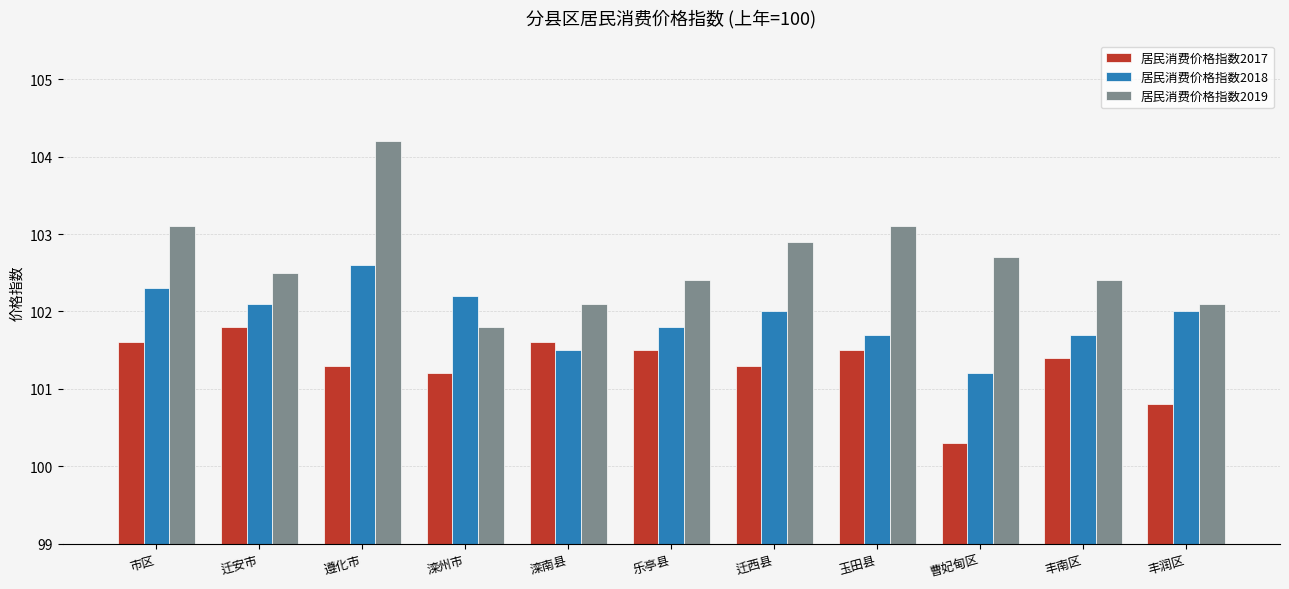

How many series are shown in this chart?

3